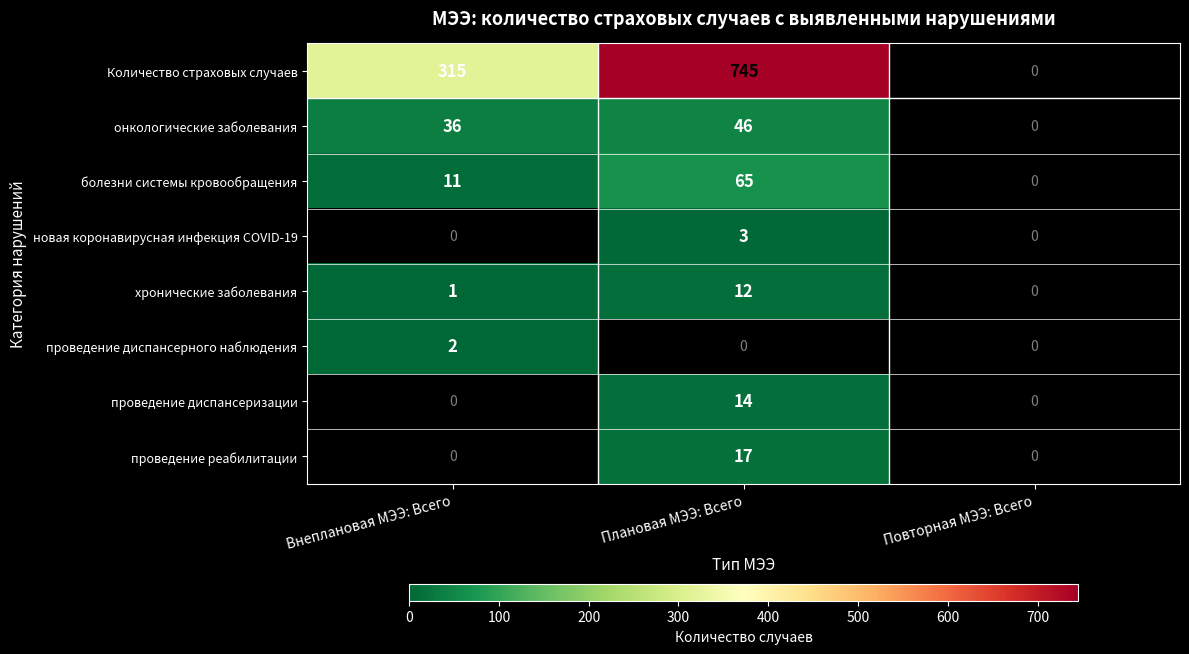

The онкологические заболевания series shows 20 at Внеплановая МЭЭ: Всего. True or false?

False